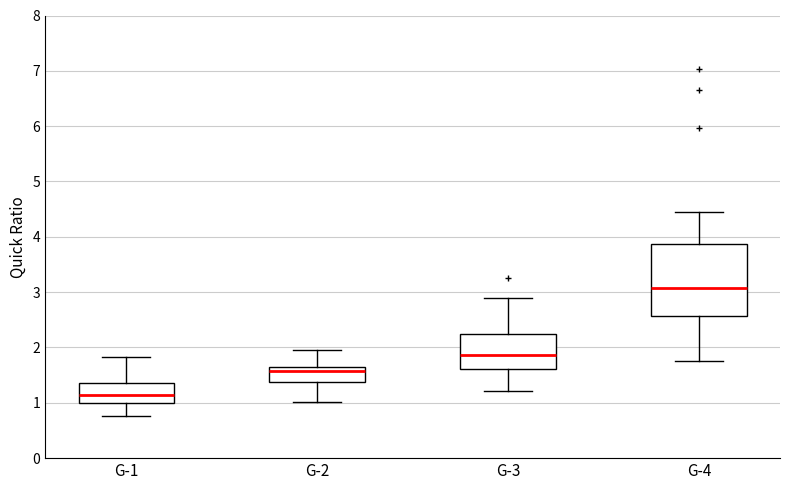

Reading left to right, transcribe this box plot: for each box, give where its median line is, the range the box spans, and where its two whiskers end, as read against the y-axis. The values are not printed on the chart, so give them approximately, as read against the axis.

G-1: median 1.1, box 1.0 to 1.4, whiskers 0.8 to 1.8
G-2: median 1.6, box 1.4 to 1.7, whiskers 1.0 to 2.0
G-3: median 1.9, box 1.6 to 2.2, whiskers 1.2 to 2.9
G-4: median 3.1, box 2.6 to 3.9, whiskers 1.8 to 4.5